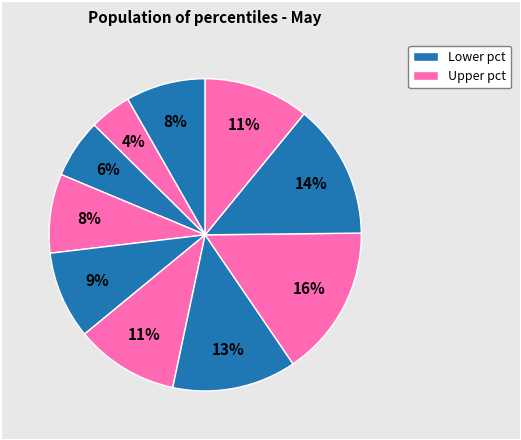

Does any single category account for the majority?

No